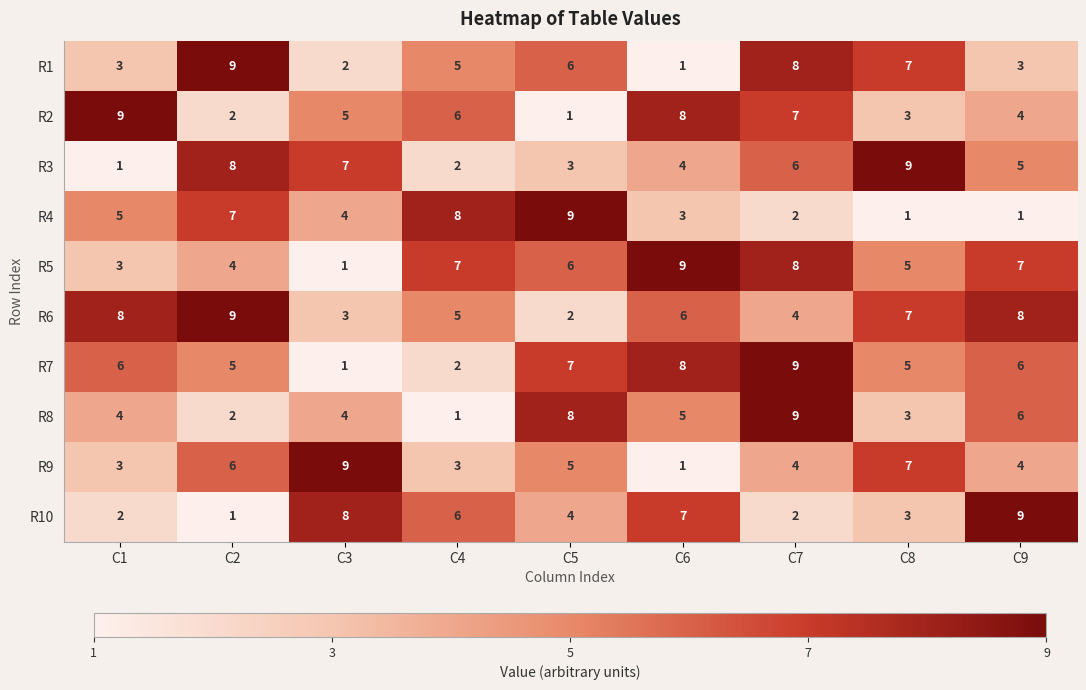

What is the total value across all series at C8?

50